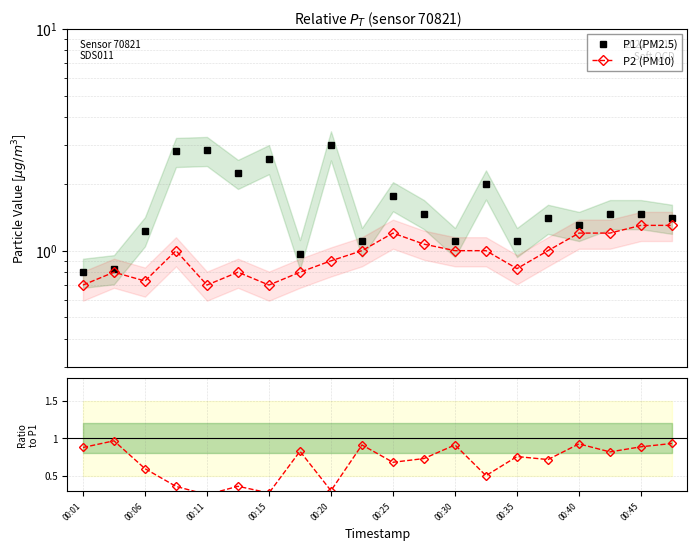

Which series has the largest total across all categories?

P1 (PM2.5)